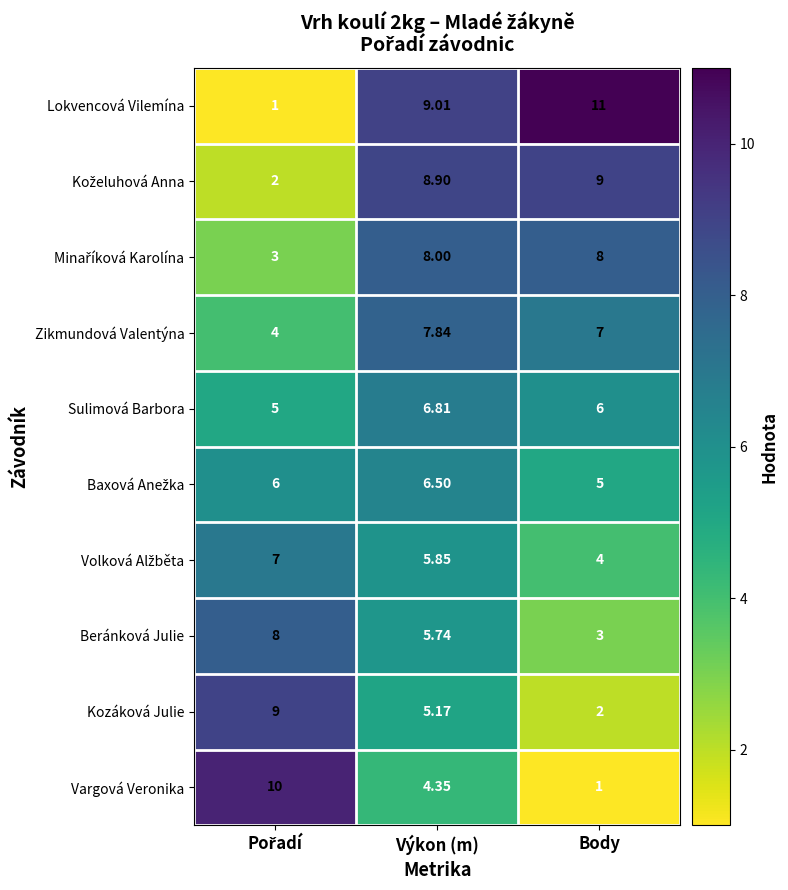

At which label does Zikmundová Valentýna first exceed 7?

Výkon (m)